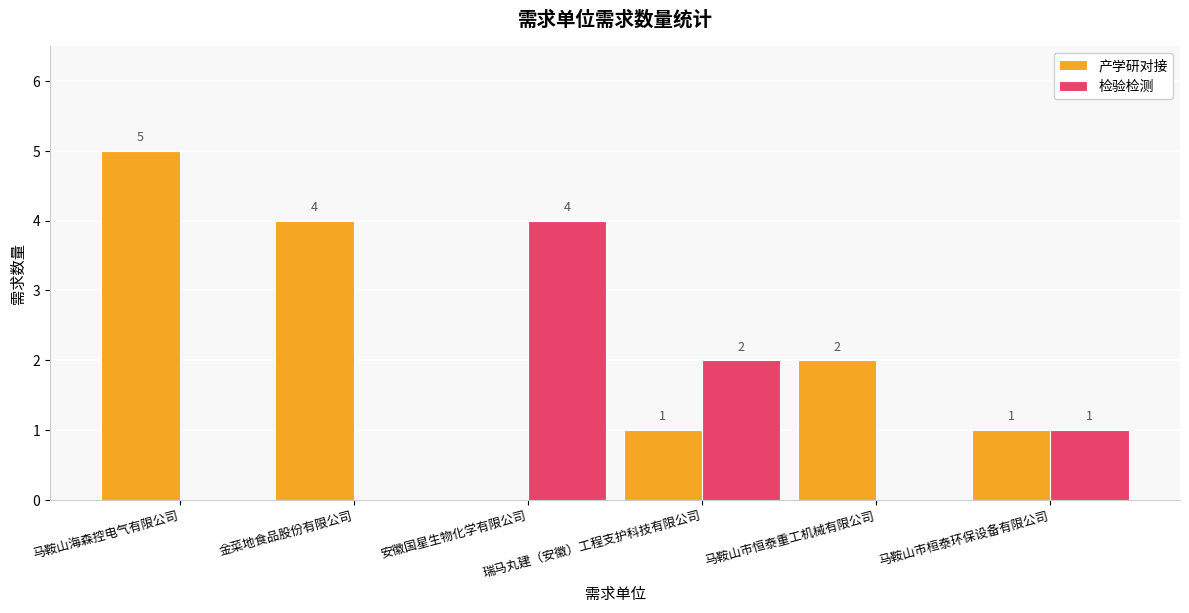

What is the sum of all 产学研对接 values?

13